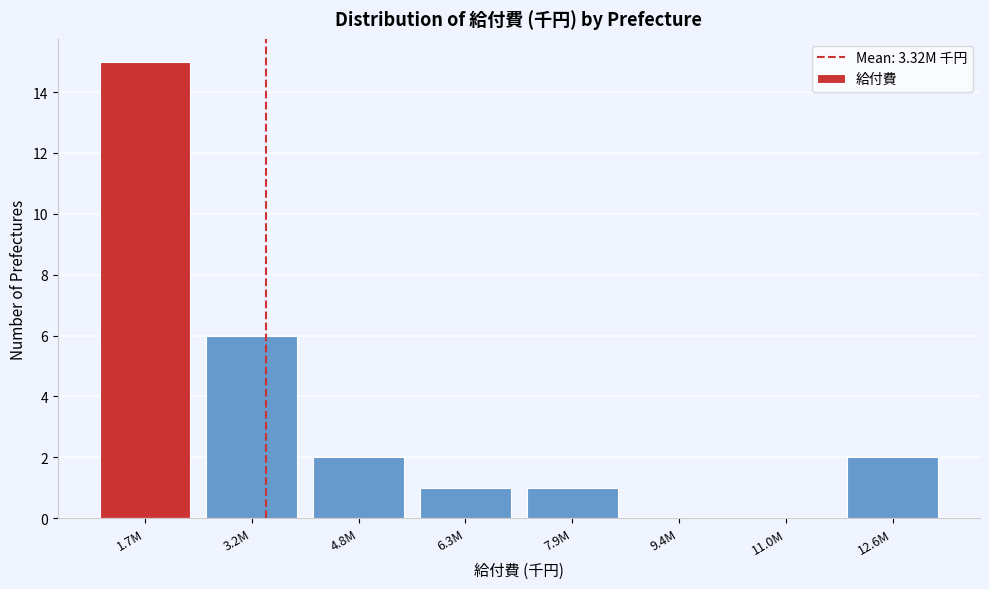

Reading left to right, what are all the values shown in this chart?

1.7M=15	3.2M=6	4.8M=2	6.3M=1	7.9M=1	9.4M=0	11.0M=0	12.6M=2